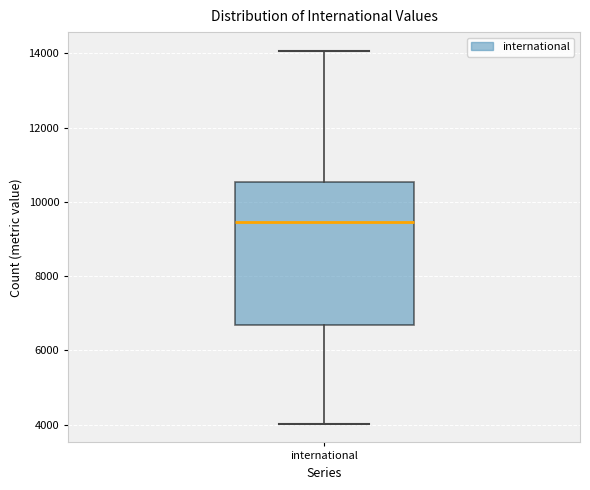

Transcribe this box plot: give where the median line is, the range the box spans, and where the two whiskers end, as read against the y-axis. The values are not printed on the chart, so give them approximately, as read against the axis.

median 9400, box 6600 to 10600, whiskers 4000 to 14000